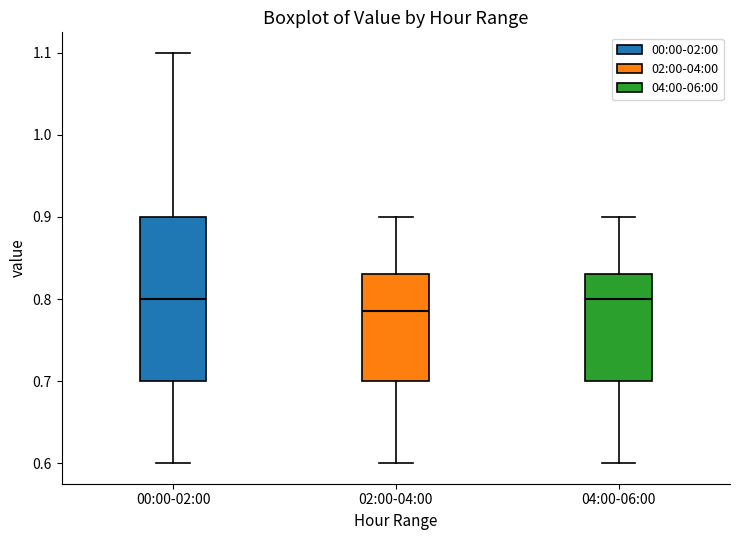

Comparing the boxes themselves (not the whiskers), which one is the tallest?

00:00-02:00